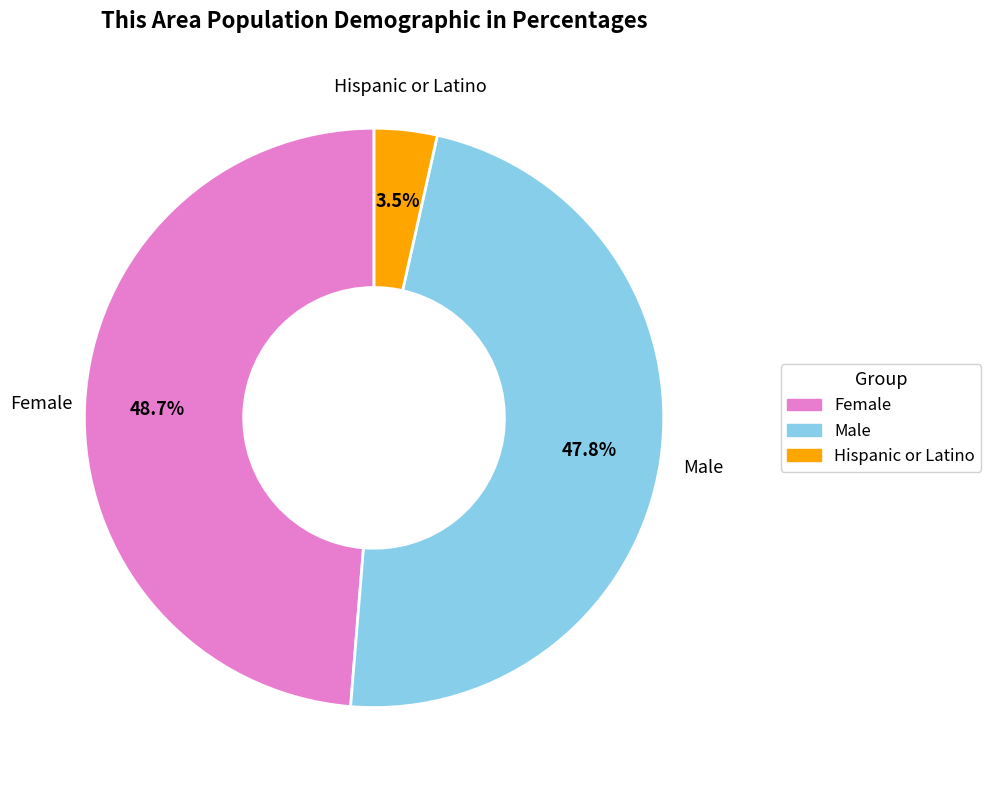

How many slices are in this pie chart?

3